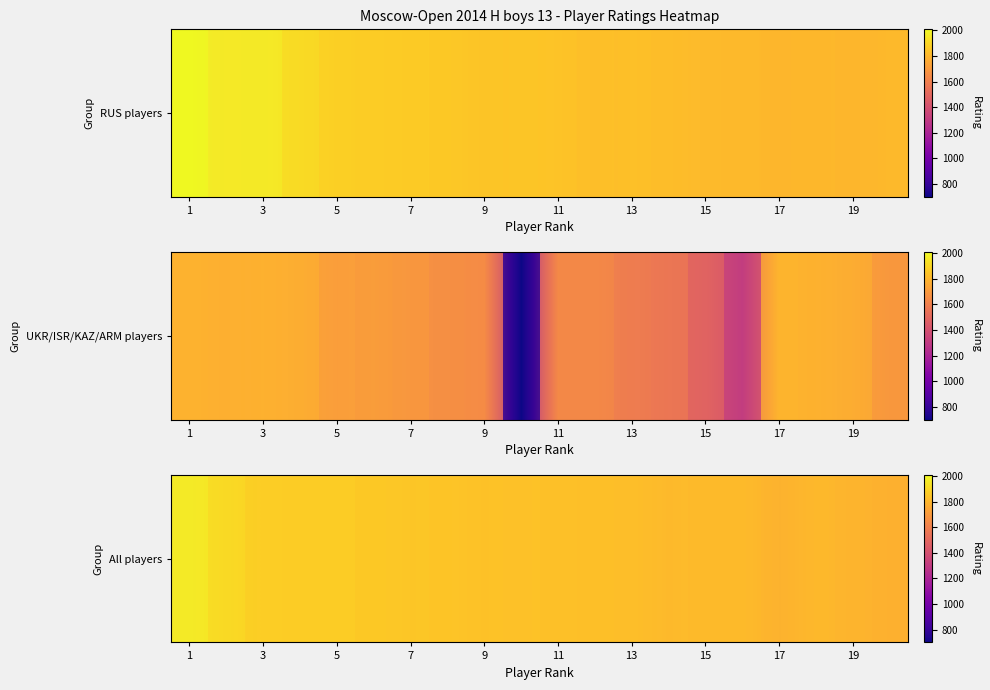

Which category has the highest value across all series?

1